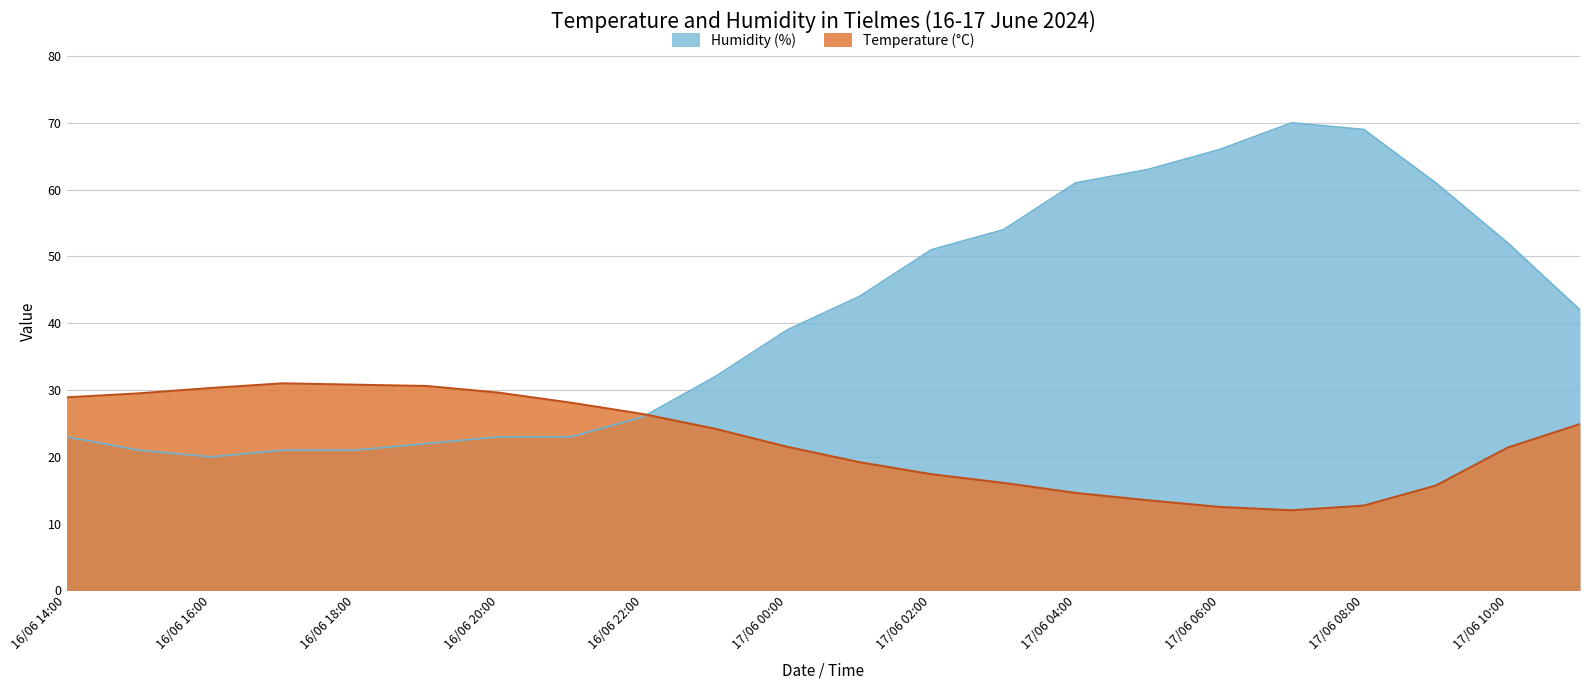

The value of Temperature (C) at 17/06 00:00 is 21.5. True or false?

True